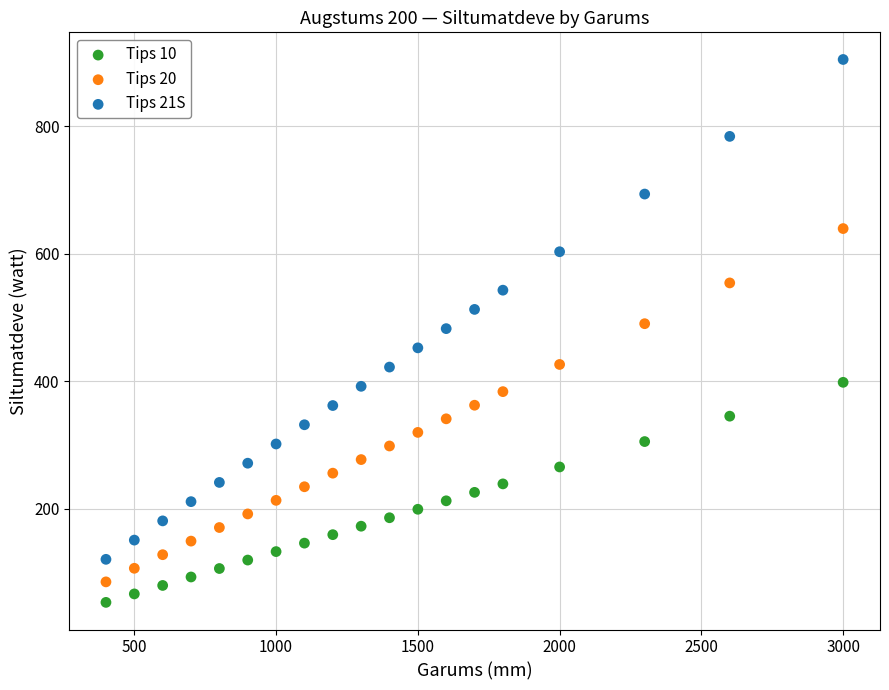

What is the X range (max minus min) for the scatter plot?

2600.0